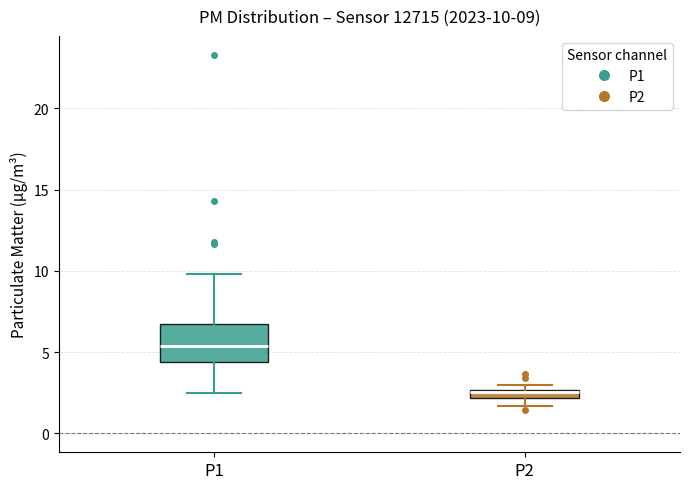

Which box's median line is the highest?

P1